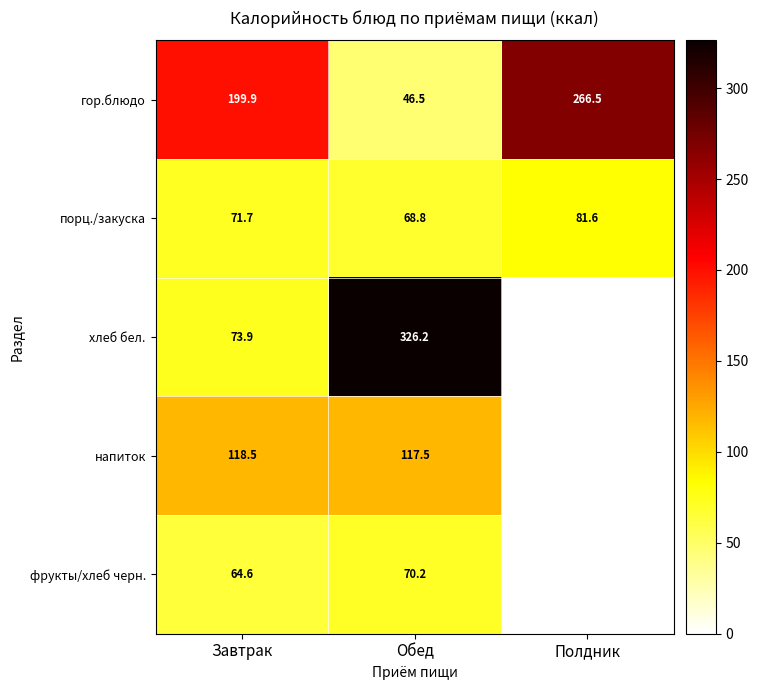

At which category does the chart reach its peak across all series?

Обед